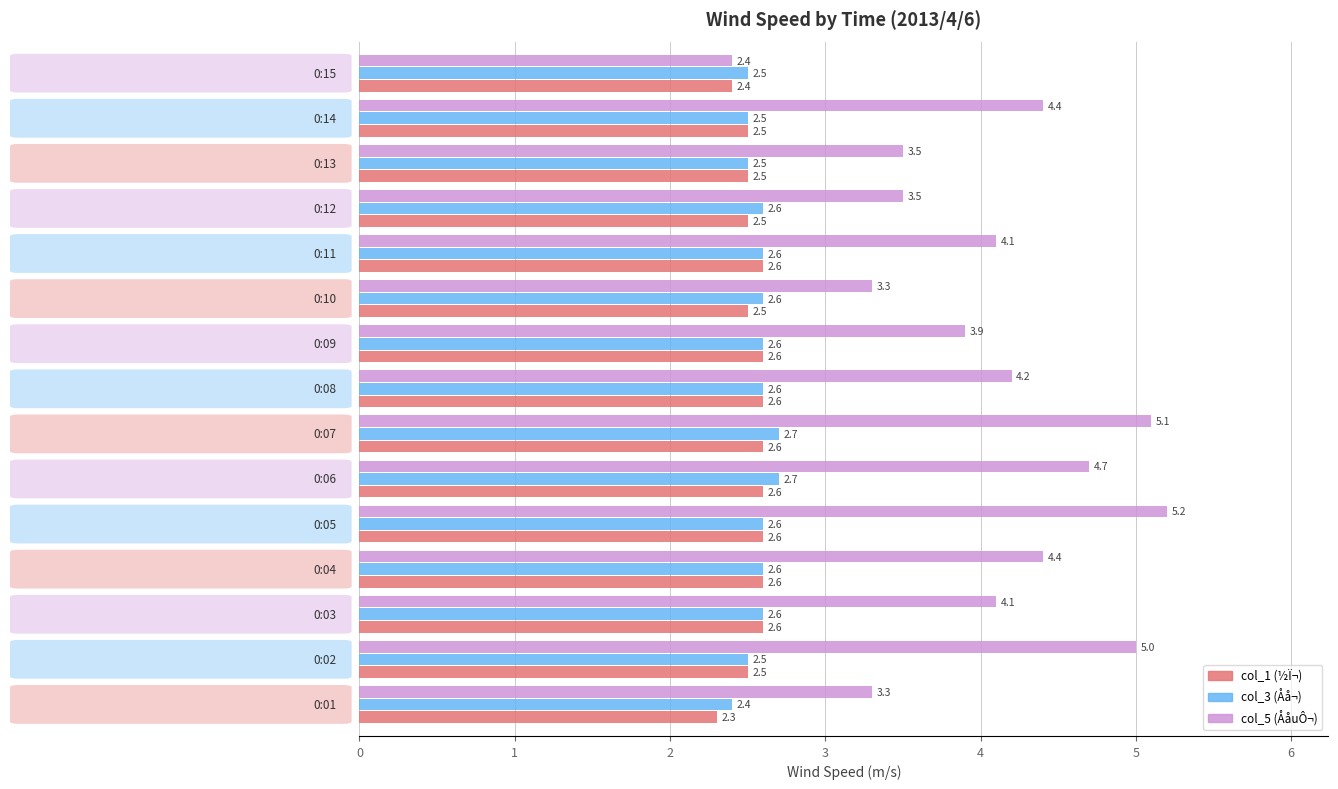

What is the smallest value displayed?

2.3